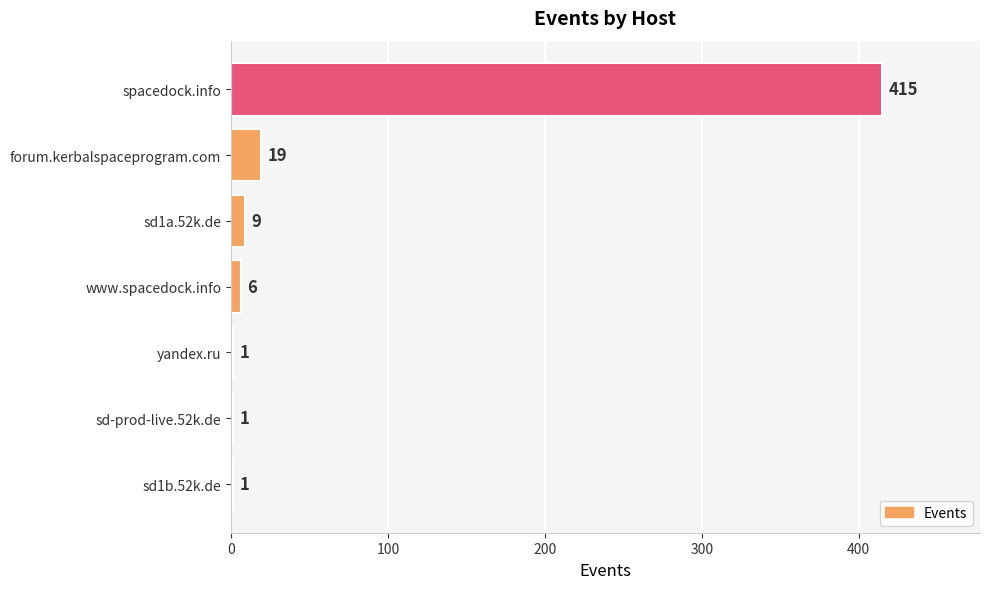

Between sd-prod-live.52k.de and spacedock.info, which is larger?

spacedock.info